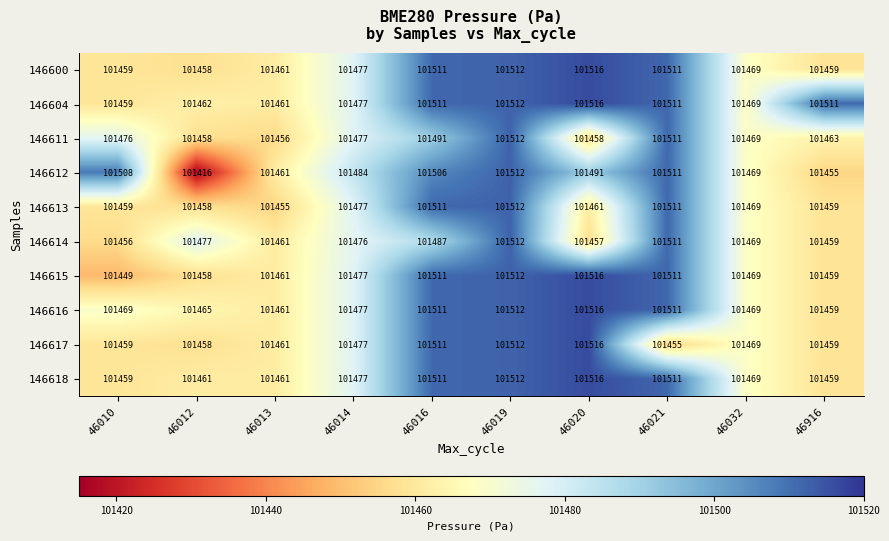

What value does the 146600 series have at 46012, to the nearest 5?

101460